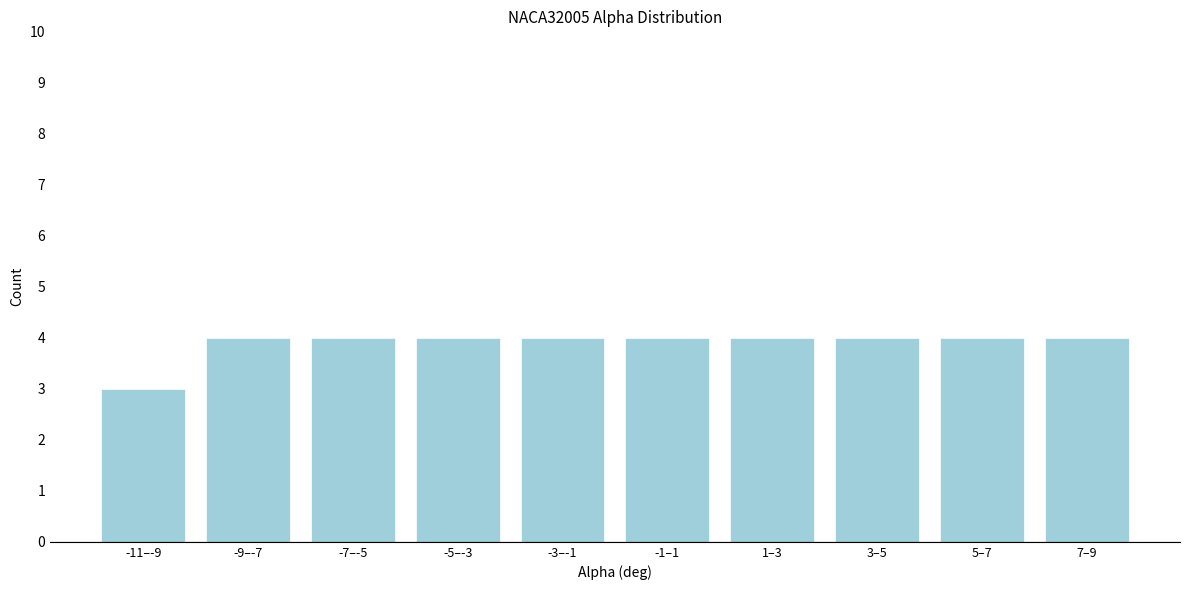

Reading left to right, list all the values displayed in this chart.

3	4	4	4	4	4	4	4	4	4